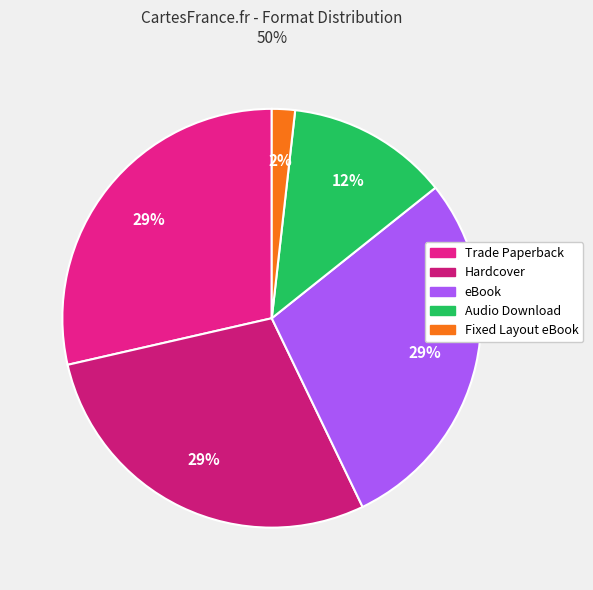

True or false: Audio Download accounts for 18% of the total.

False